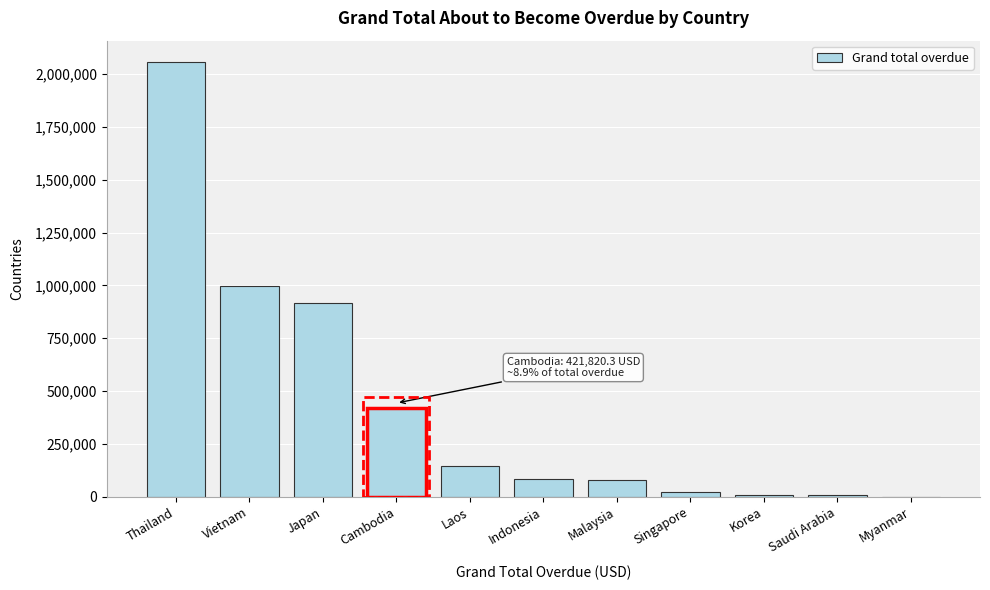

What is the maximum value shown in the chart?

2056011.0